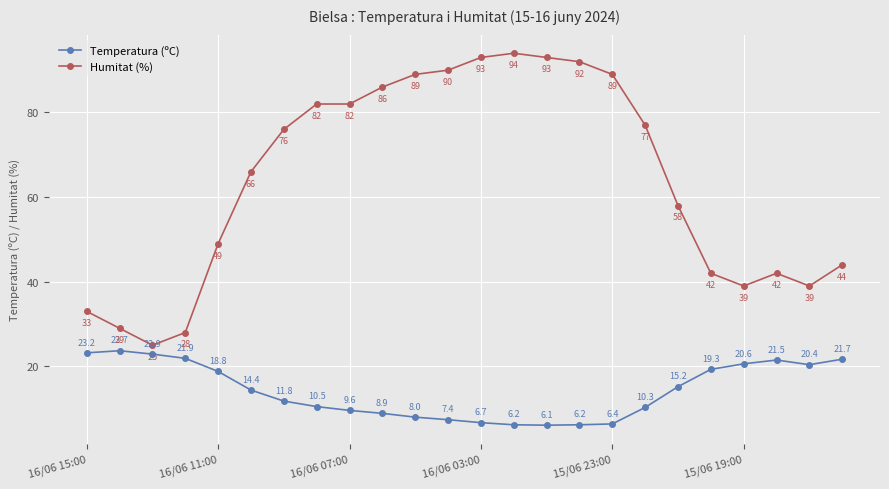

What is the difference between the second highest and minimum values in the Temperatura (ºC) series?

17.1